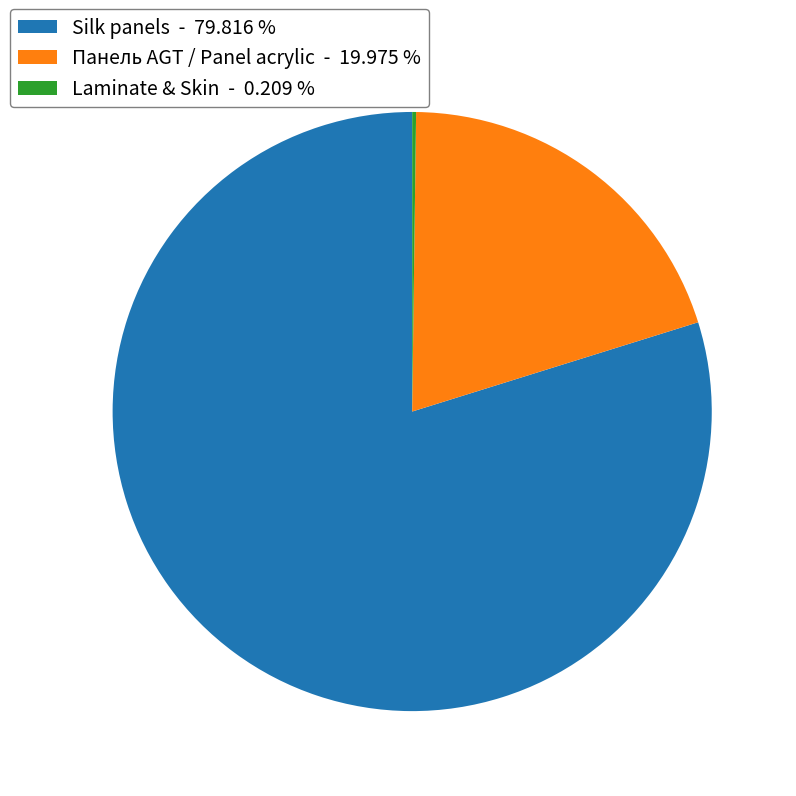

What is the largest slice in the pie chart?

Silk panels - 79.816 %